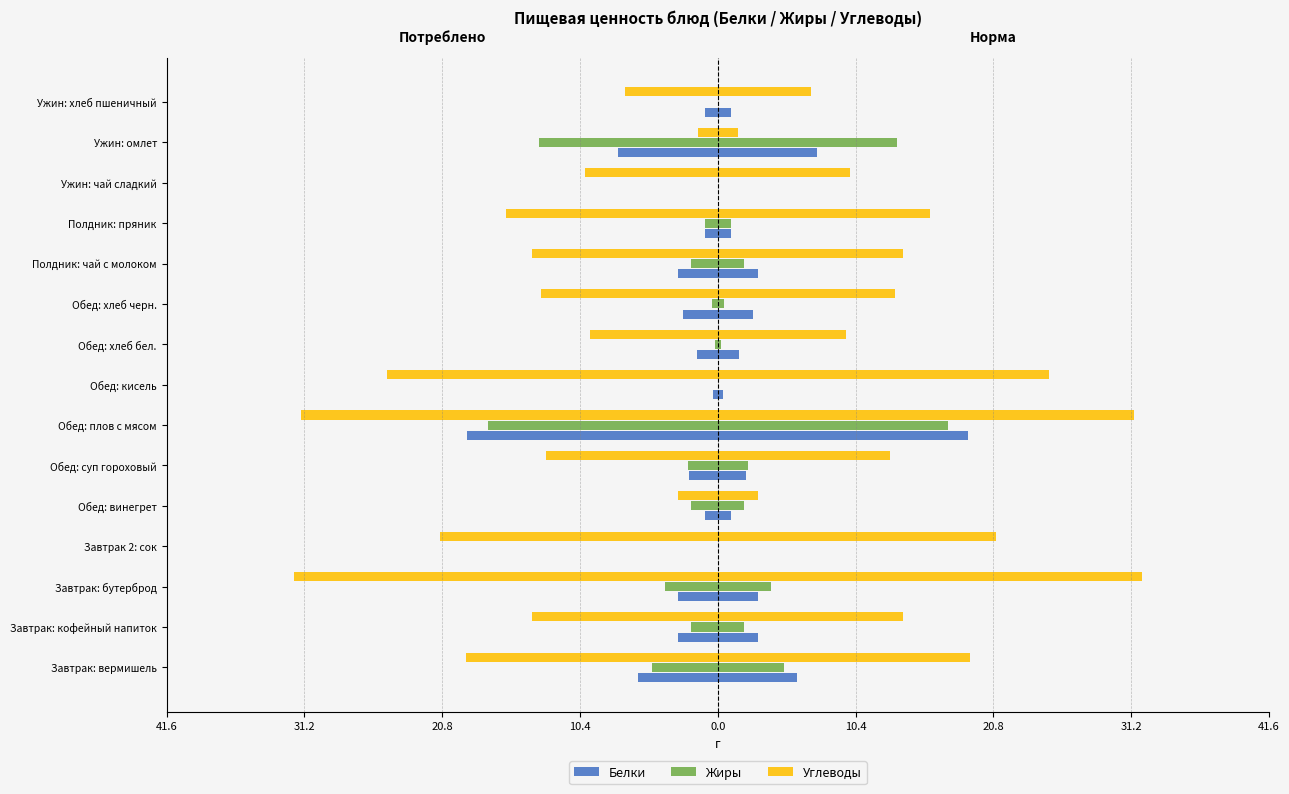

What is the minimum value for Углеводы?

-32.0